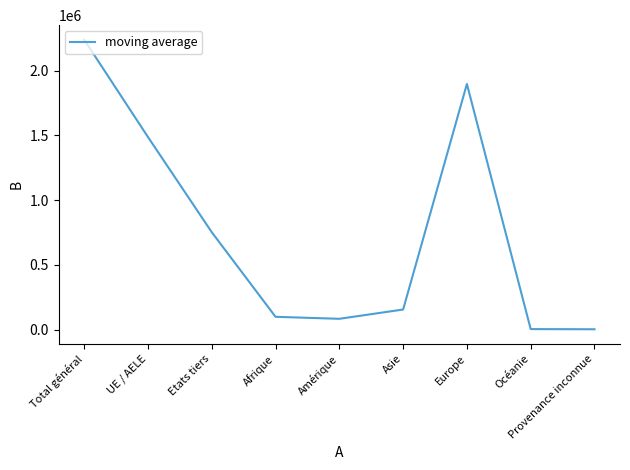

What is the sum of the values at Océanie and Etats tiers?

755817